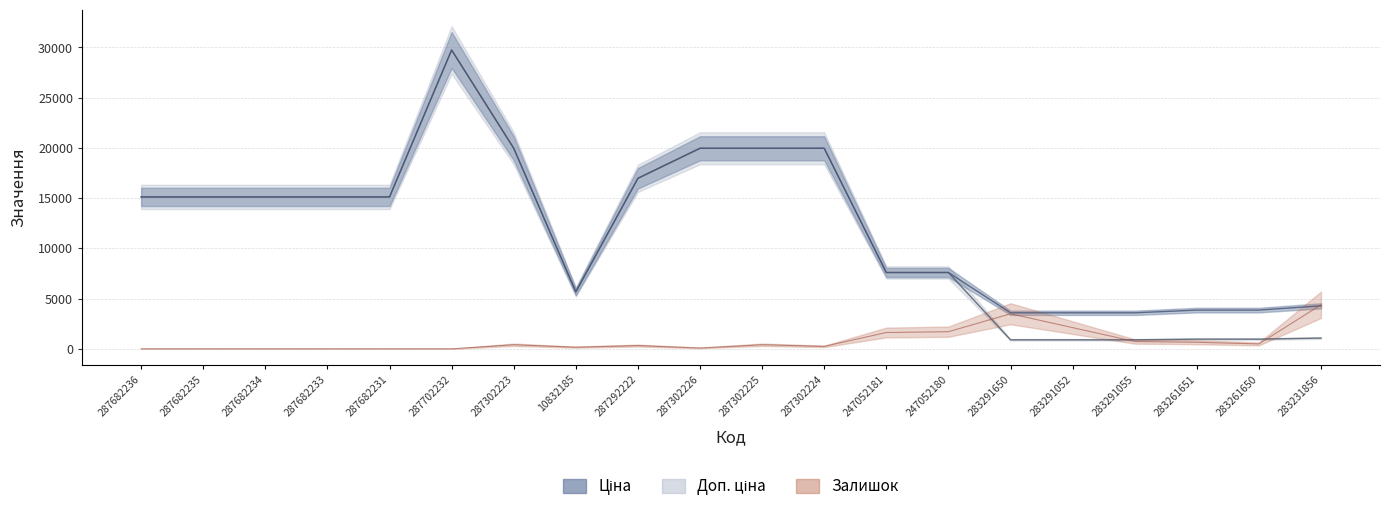

What is the minimum value for Доп. ціна?

3583.6